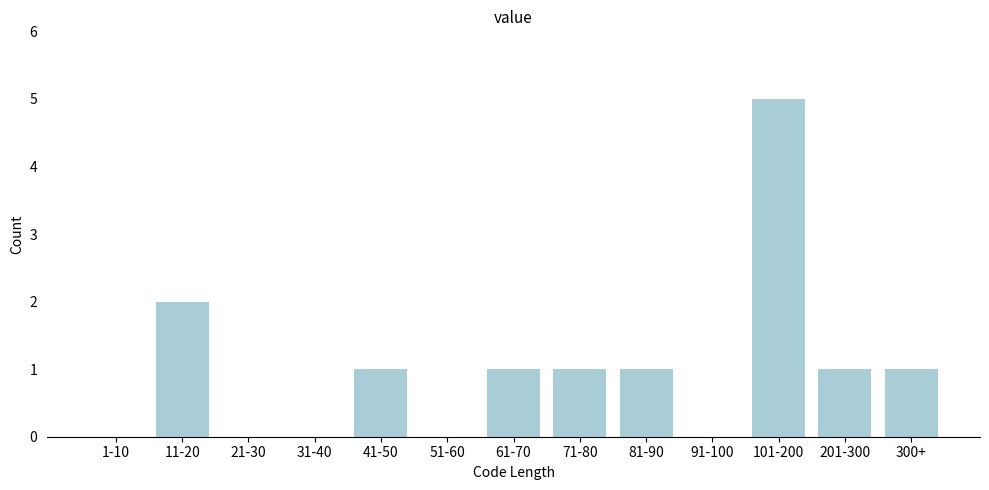

Reading right to left, what are all the values shown in this chart?

300+=1	201-300=1	101-200=5	91-100=0	81-90=1	71-80=1	61-70=1	51-60=0	41-50=1	31-40=0	21-30=0	11-20=2	1-10=0